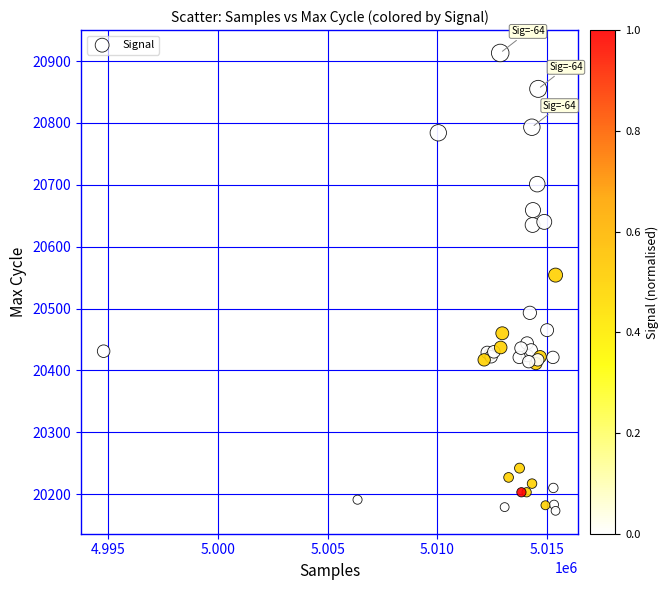

What Y value in the scatter plot is closest to 20543?

20554